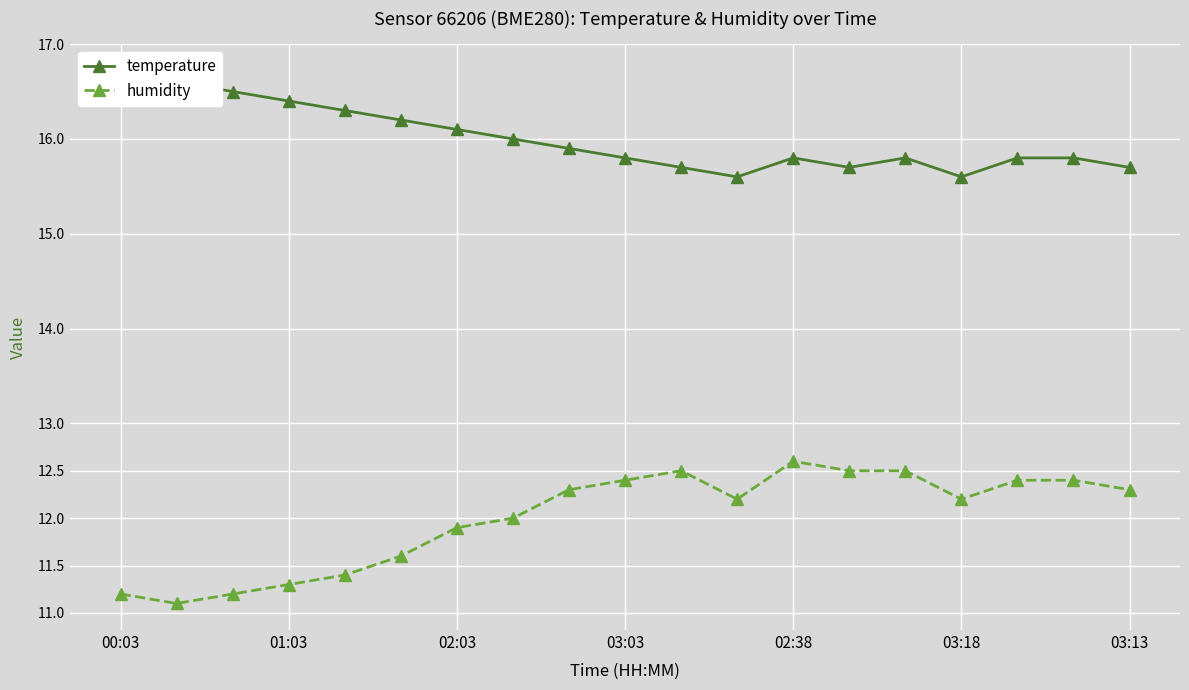

What is the value of the temperature point at the 6th from the left?

16.2